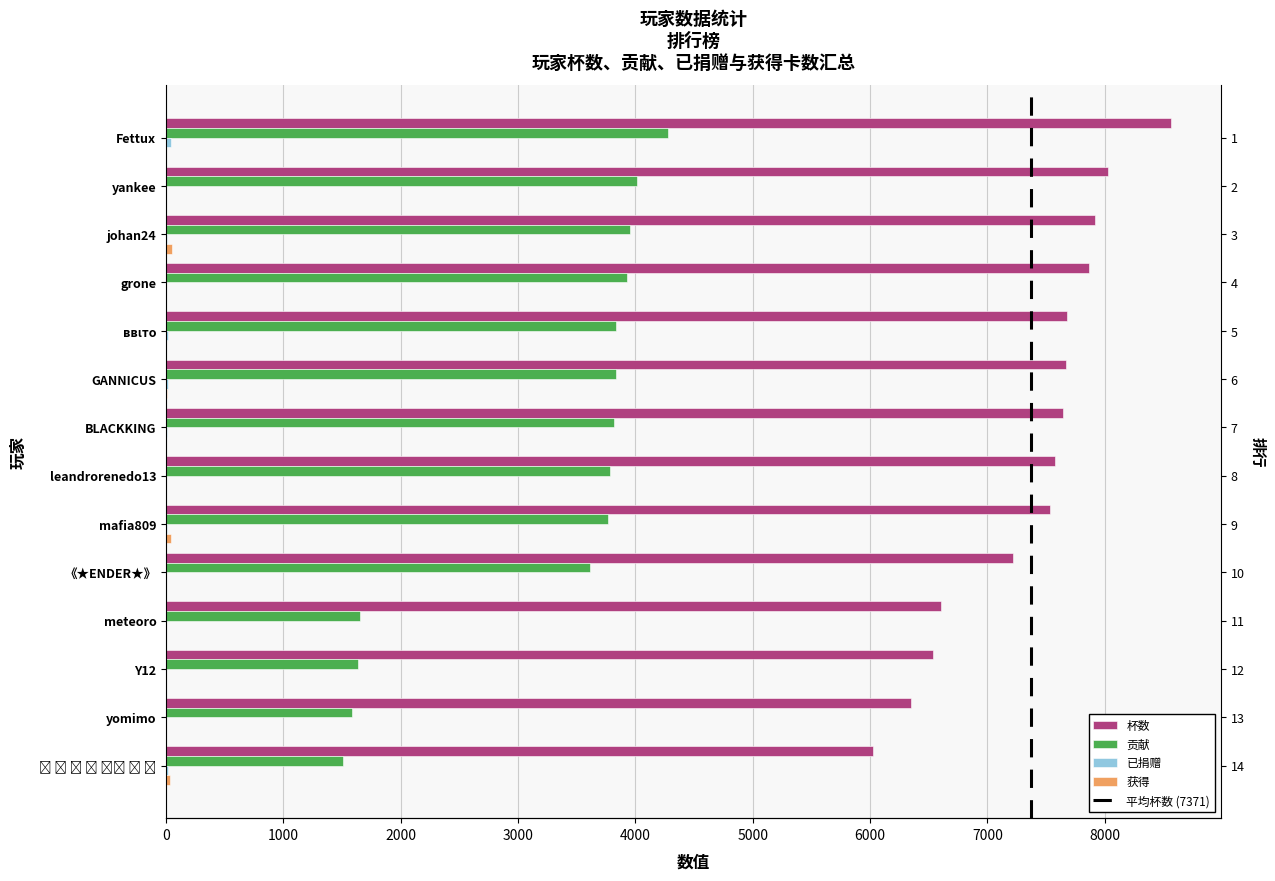

Which series has the largest total across all categories?

杯数